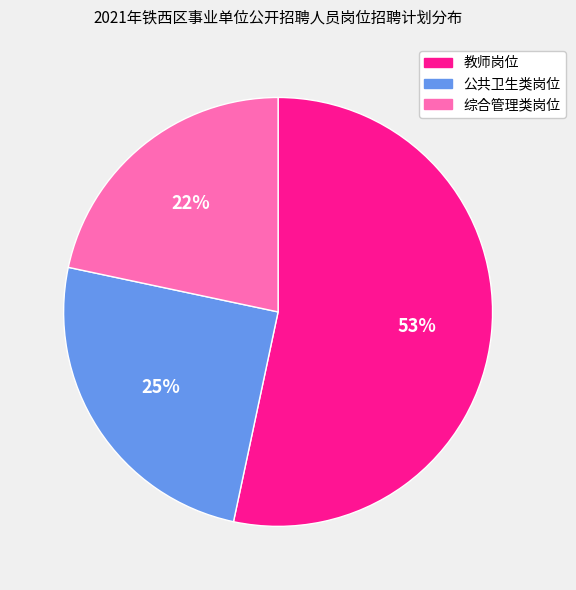

To the nearest percent, what is the average slice percentage?

33%